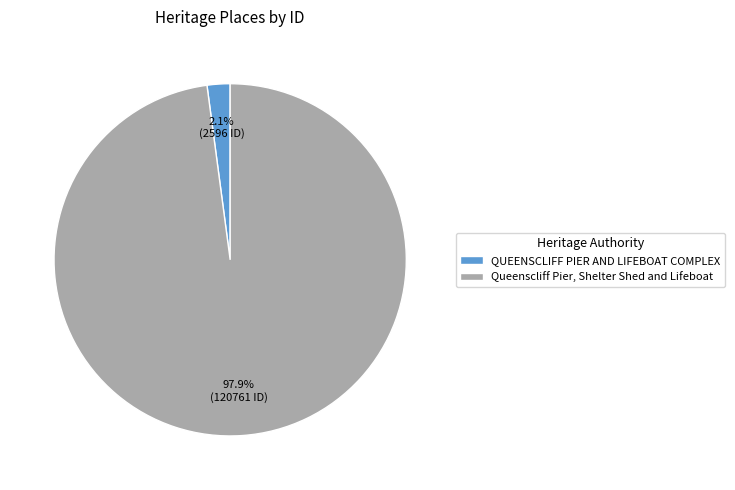

To the nearest percent, what portion does QUEENSCLIFF PIER AND LIFEBOAT COMPLEX represent?

2%